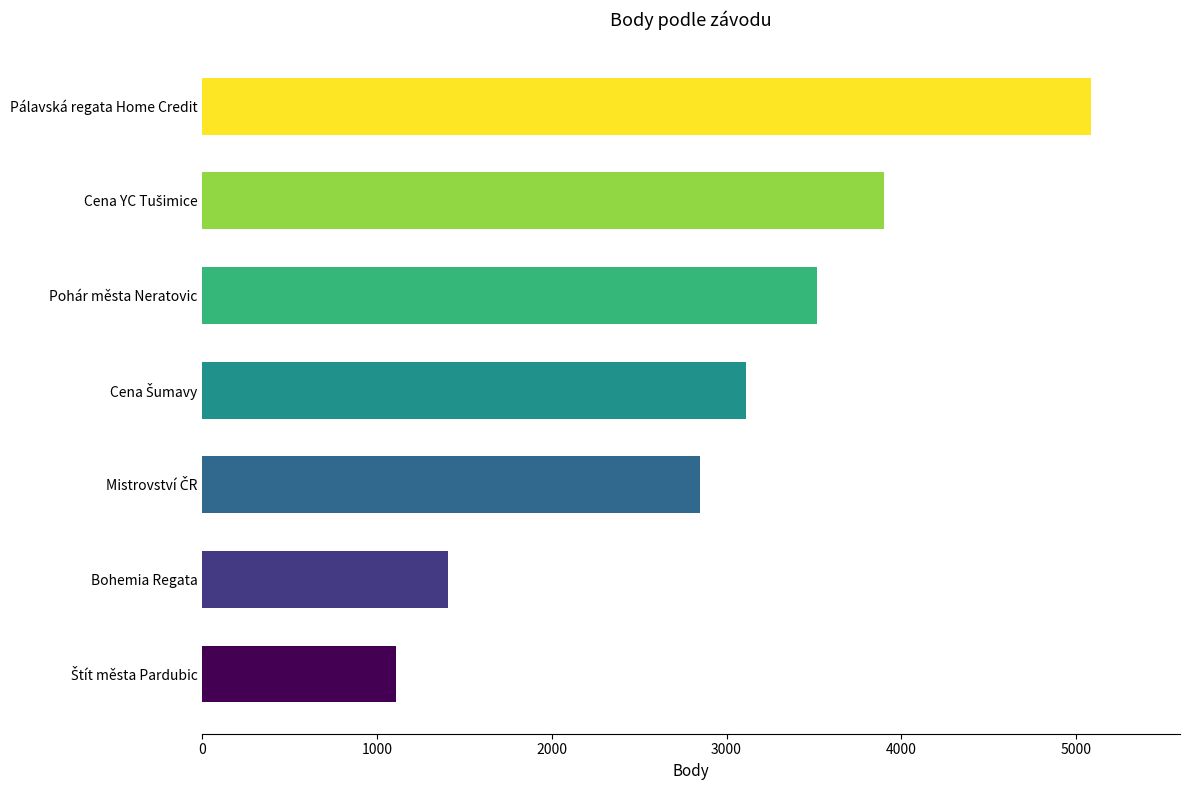

What is the maximum value shown in the chart?

5087